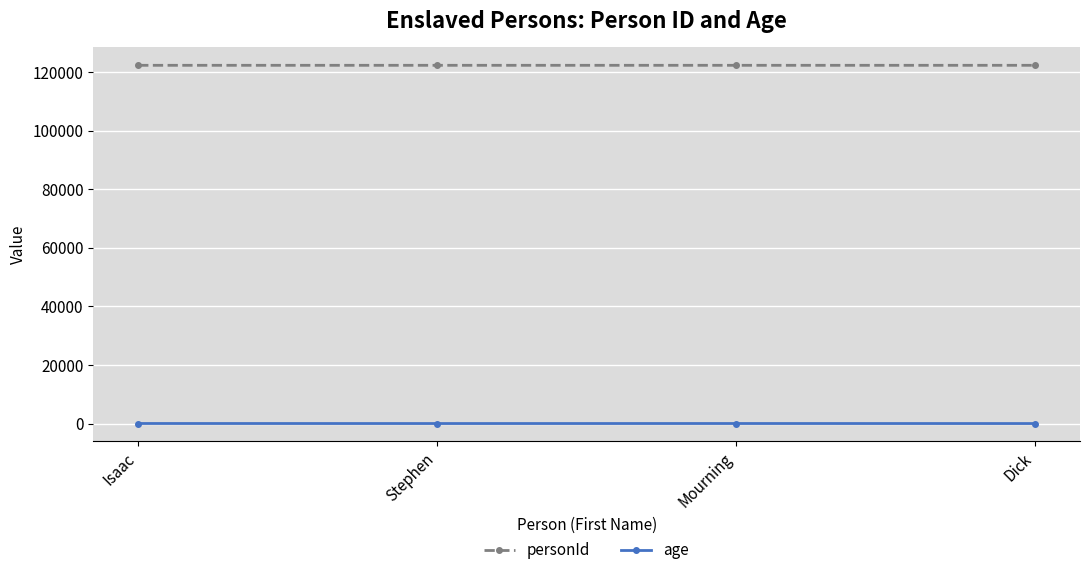

At how many categories does at least one series exceed 36311?

4